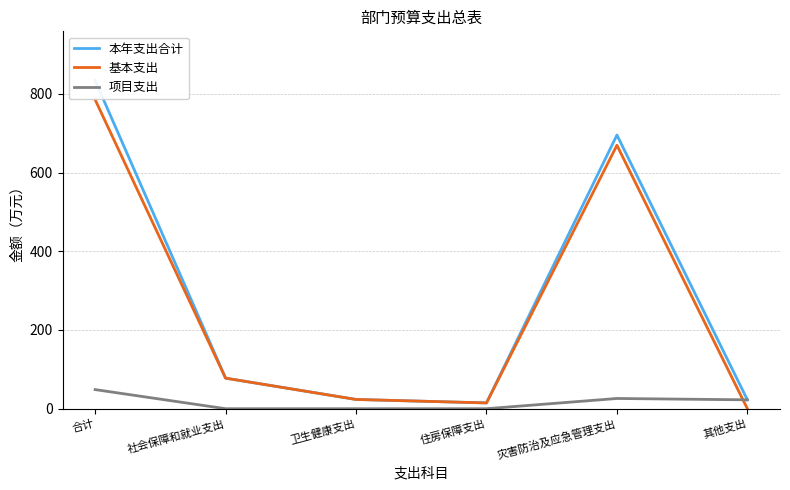

Reading right to left, extract all data points from this chart.

本年支出合计: 其他支出=22.6	灾害防治及应急管理支出=695.4	住房保障支出=14.7	卫生健康支出=23.5	社会保障和就业支出=77.7	合计=833.8
基本支出: 其他支出=0.0	灾害防治及应急管理支出=669.4	住房保障支出=14.7	卫生健康支出=23.5	社会保障和就业支出=77.7	合计=785.2
项目支出: 其他支出=22.6	灾害防治及应急管理支出=26.0	住房保障支出=0.0	卫生健康支出=0.0	社会保障和就业支出=0.0	合计=48.6